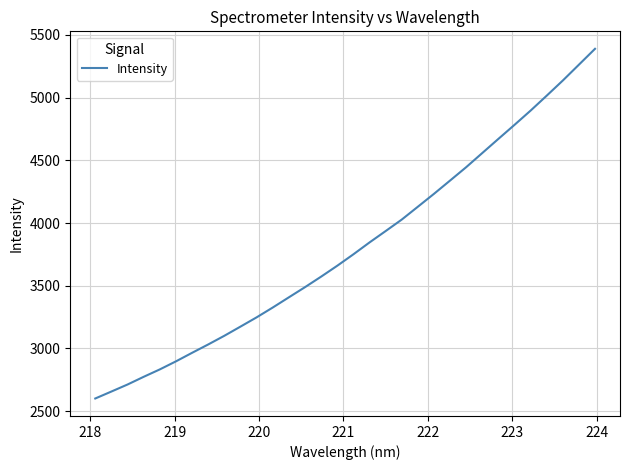

What is the maximum value shown in the chart?

5389.6